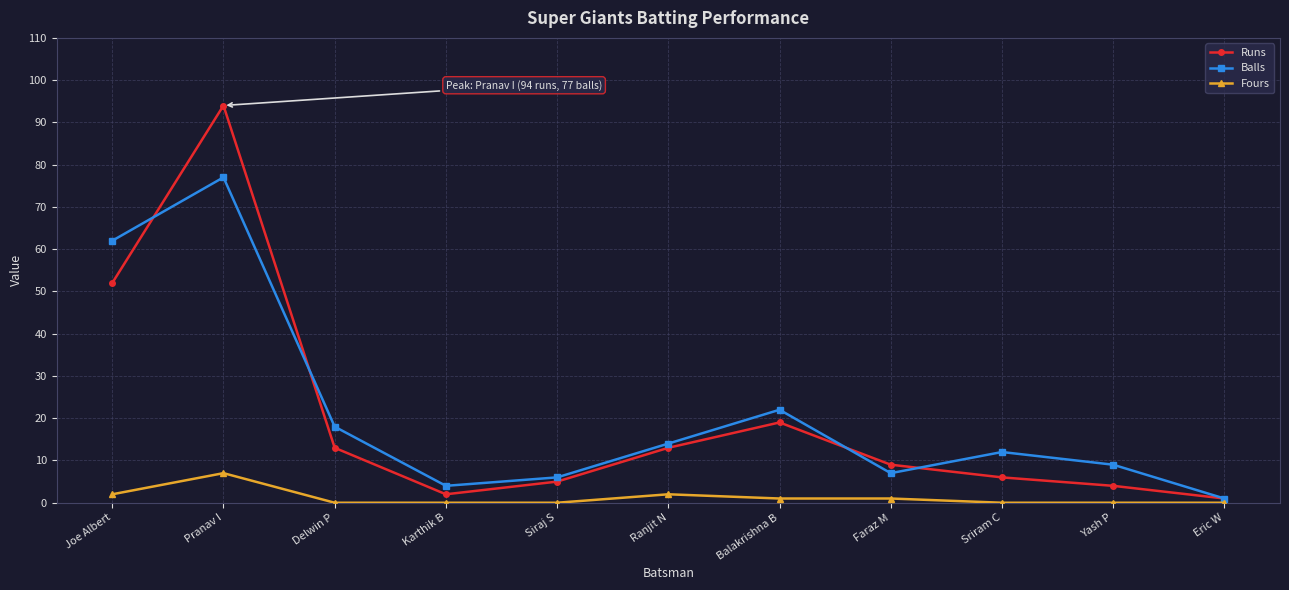

The Fours series shows 2 at Joe Albert. True or false?

True